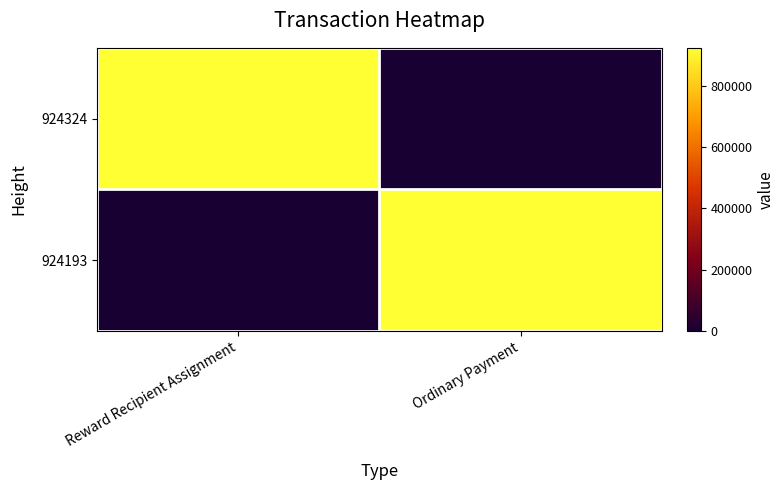

What is the difference between the highest and lowest values at Reward Recipient Assignment?

924324